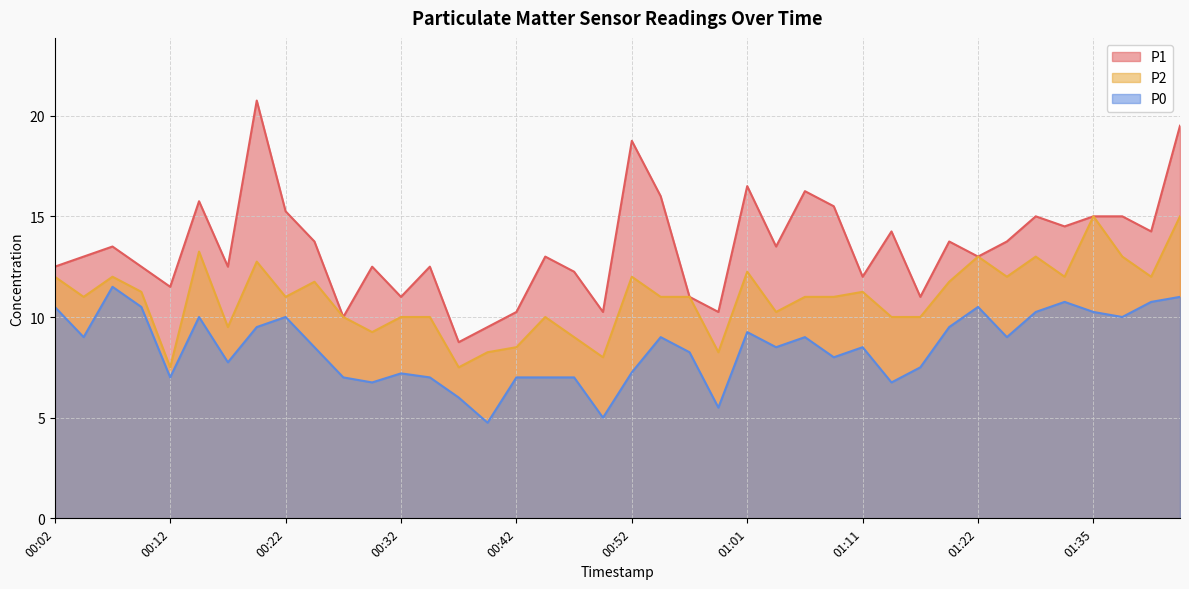

What is the difference between the highest and lowest values at 01:30?

3.8